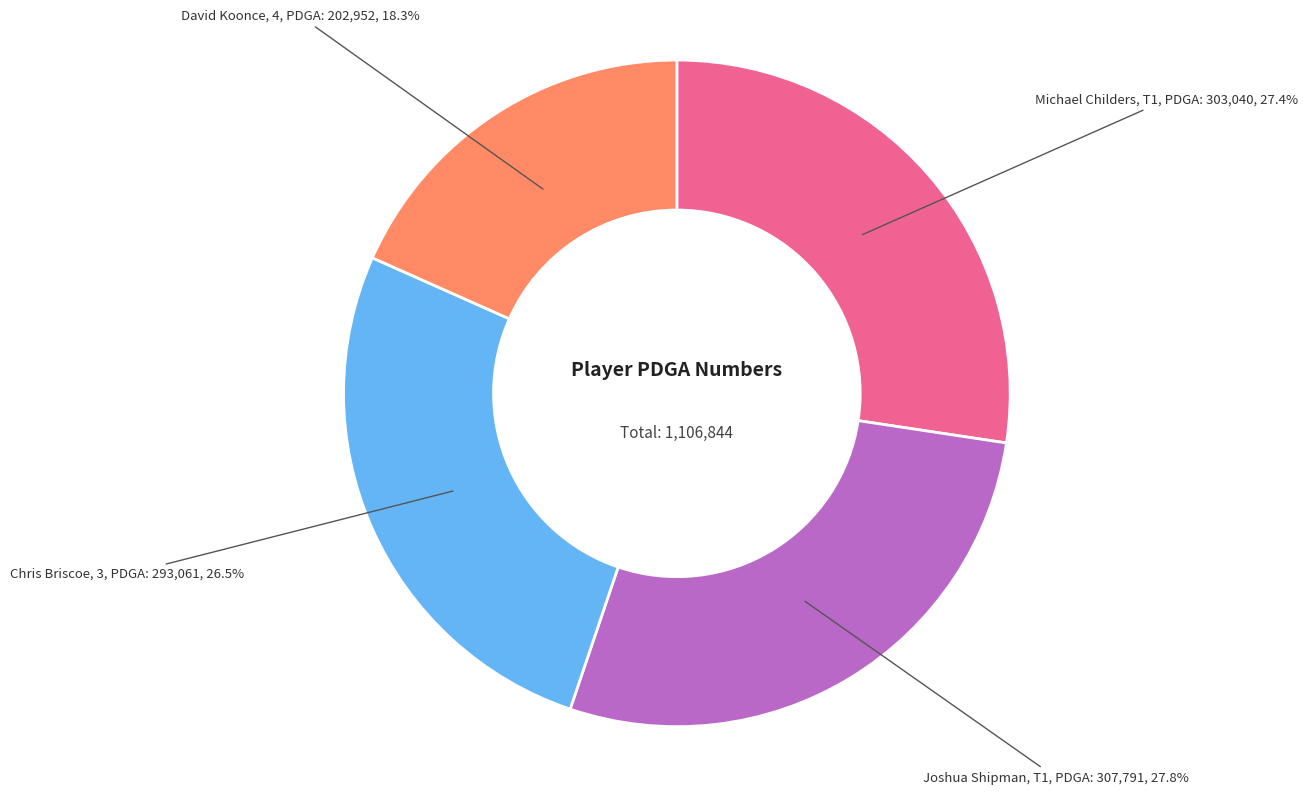

Does any single category account for the majority?

No